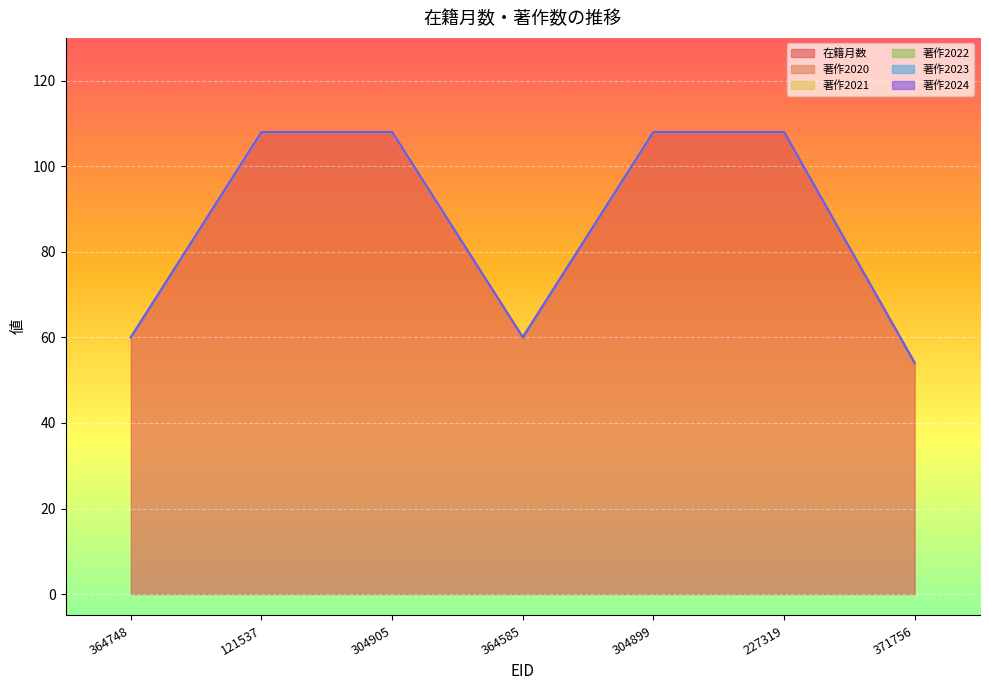

Which series changed the most between 364748 and 304905?

在籍月数